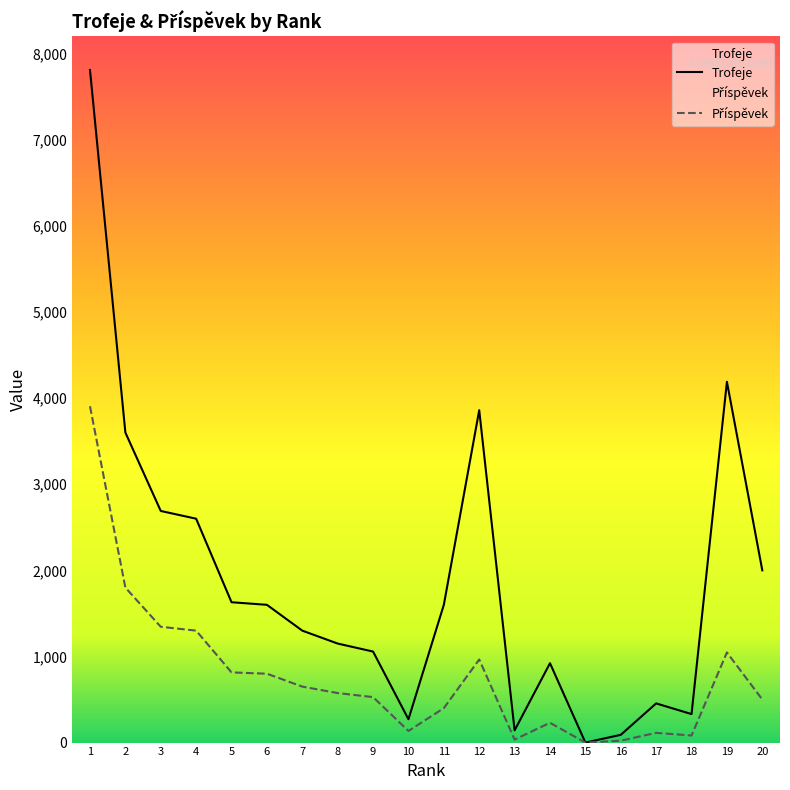

At how many categories does at least one series exceed 6958?

1